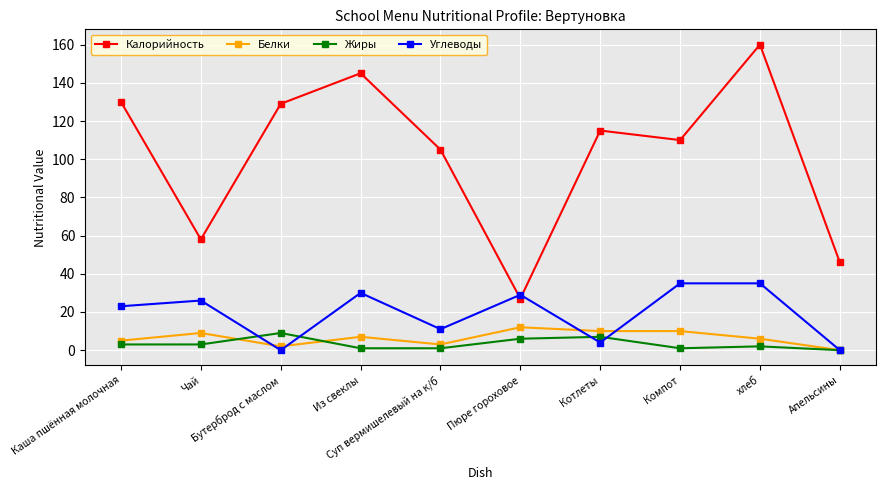

What is the maximum value for Углеводы?

35